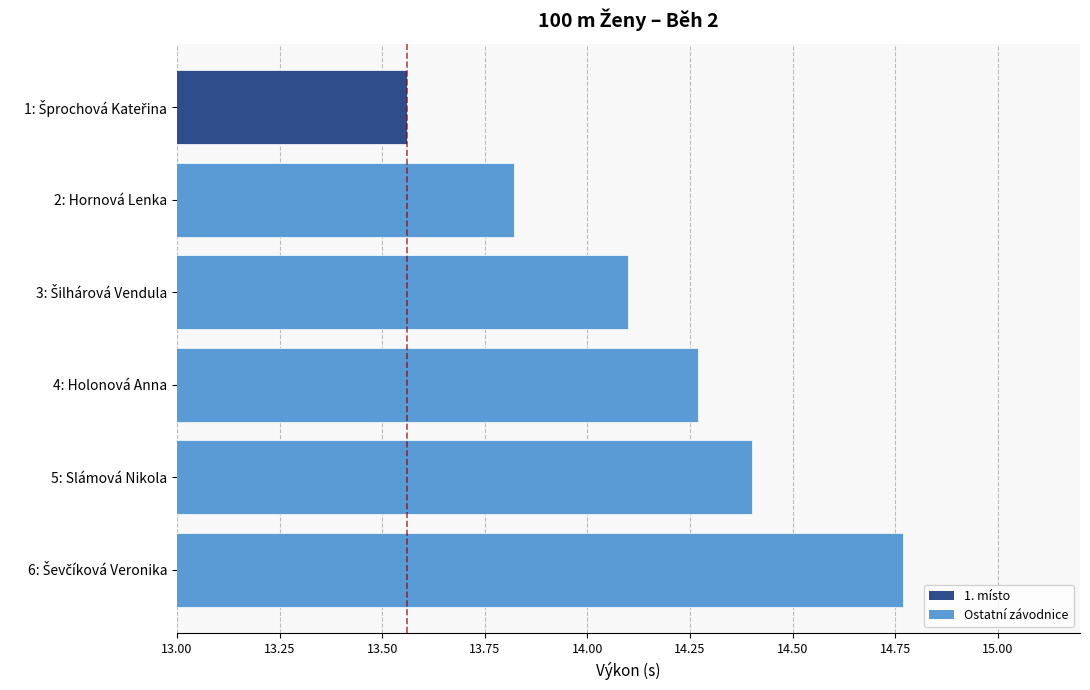

What is the value of the 5th bar from the top?

14.4